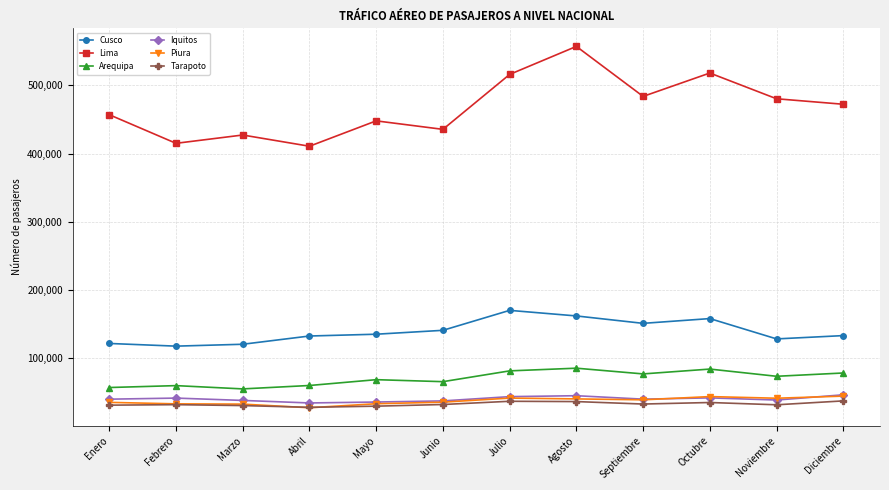

At which category is the sum across all series the highest?

Agosto